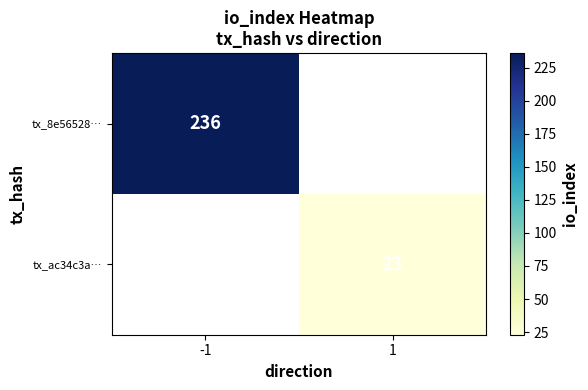

The value of tx_8e56528… at -1 is 370. True or false?

False